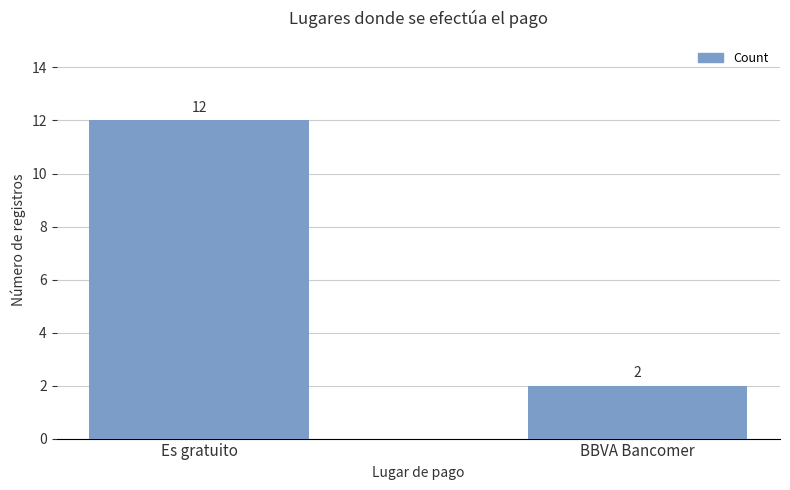

Count the values in the range 2 to 12.

2